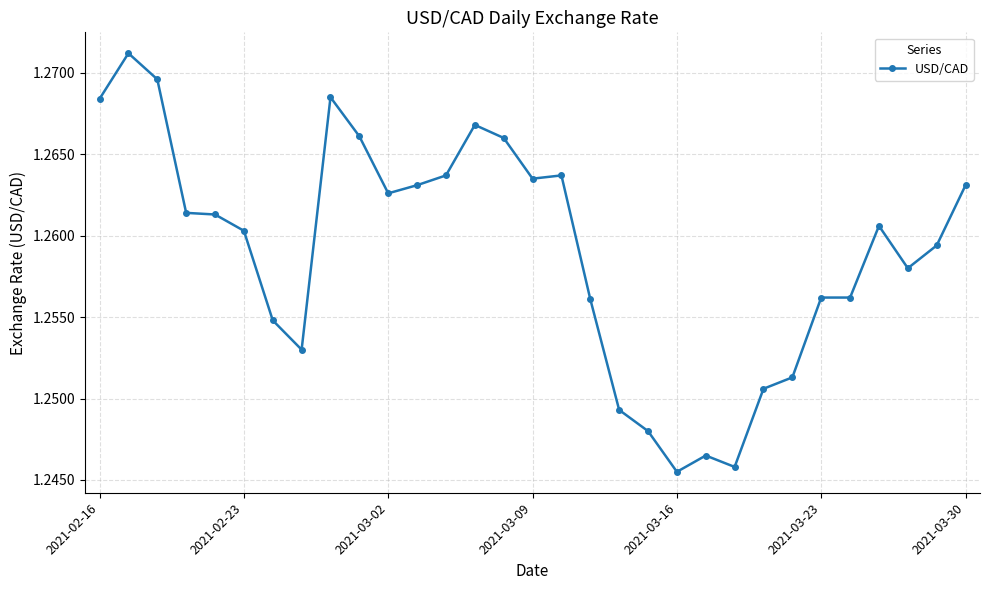

True or false: the data has more than 2 interior local peaks.

True